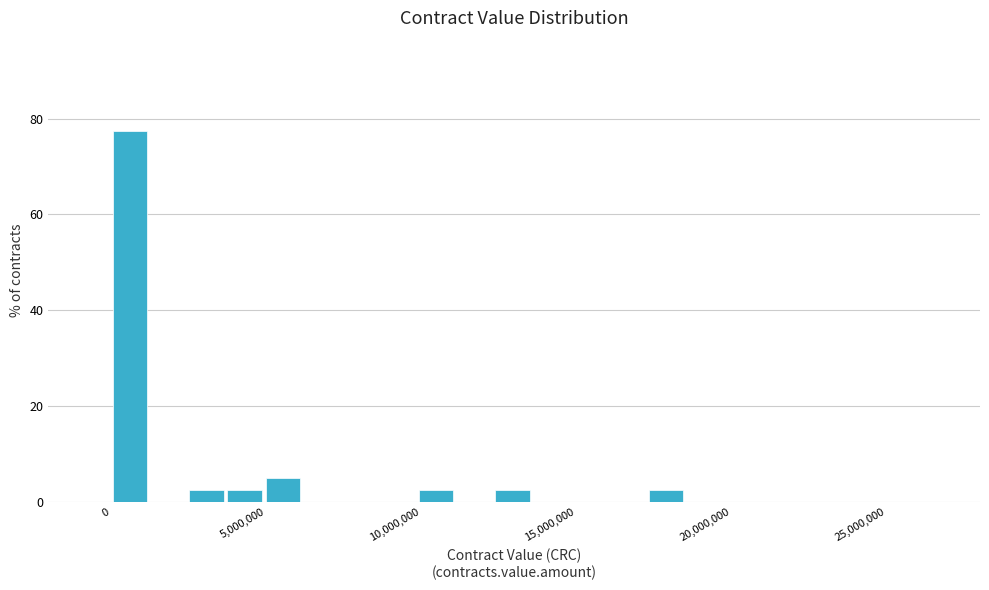

Around what value on the x-axis is the tallest bar? Give the approximate position of its centre, as read against the axis.

500000